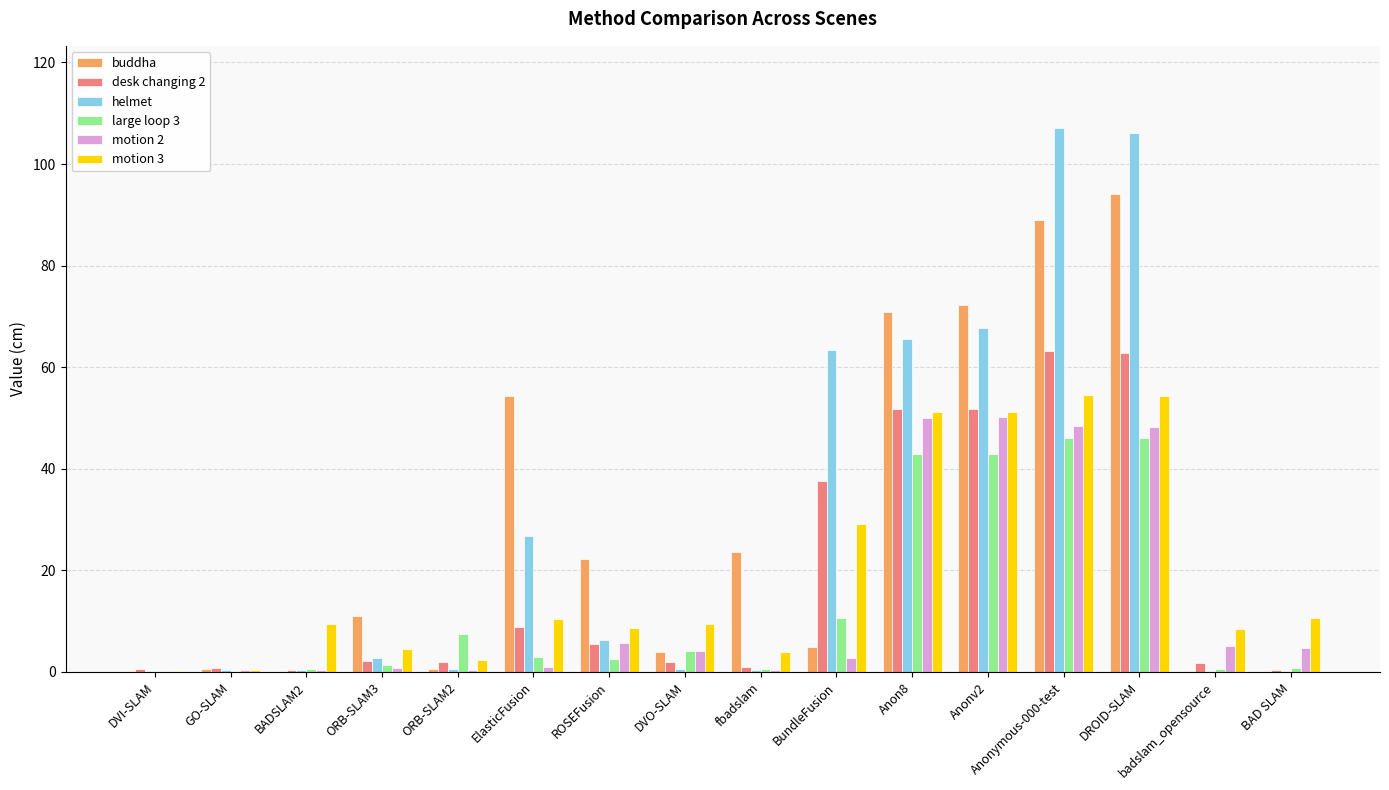

What is the sum of all motion 3 values?

309.0